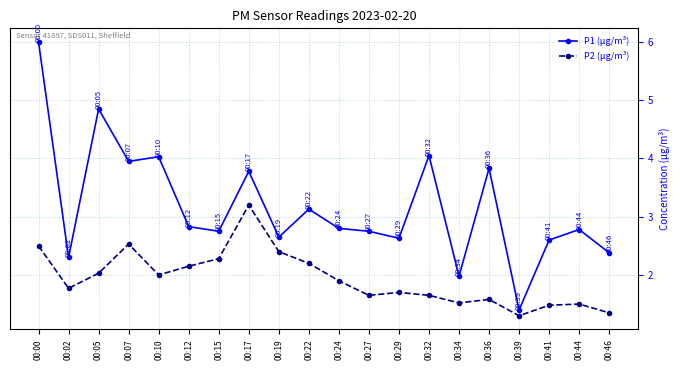

At which category does P1 (µg/m³) reach its first local valley?

00:02